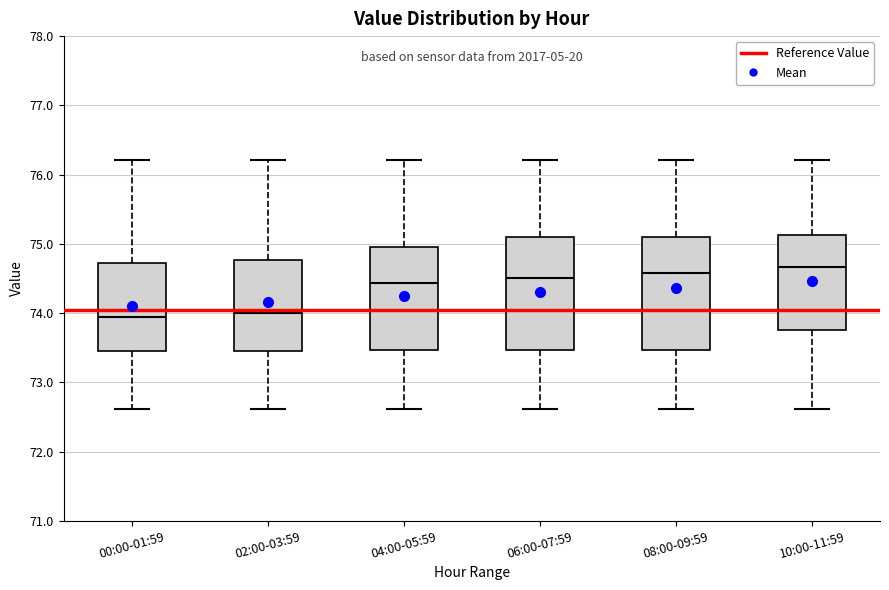

Reading left to right, read every box against the y-axis: the position of its median line, the range the box covers, and the ends of its whiskers. The values are not printed on the chart, so give them approximately, as read against the axis.

00:00-01:59: median 74.0, box 73.4 to 74.7, whiskers 72.6 to 76.2
02:00-03:59: median 74.0, box 73.4 to 74.8, whiskers 72.6 to 76.2
04:00-05:59: median 74.4, box 73.5 to 75.0, whiskers 72.6 to 76.2
06:00-07:59: median 74.5, box 73.5 to 75.1, whiskers 72.6 to 76.2
08:00-09:59: median 74.6, box 73.5 to 75.1, whiskers 72.6 to 76.2
10:00-11:59: median 74.7, box 73.8 to 75.1, whiskers 72.6 to 76.2